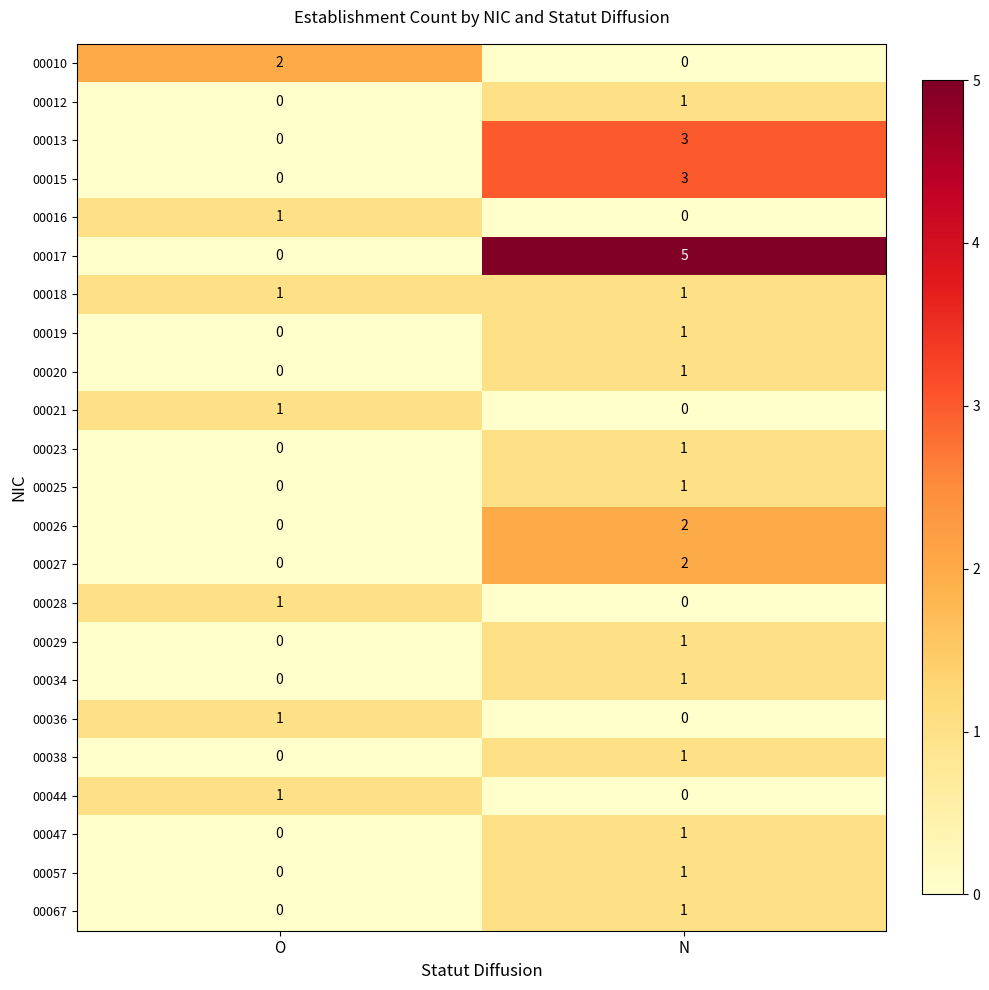

Between O and N, which series saw the biggest shift?

00017